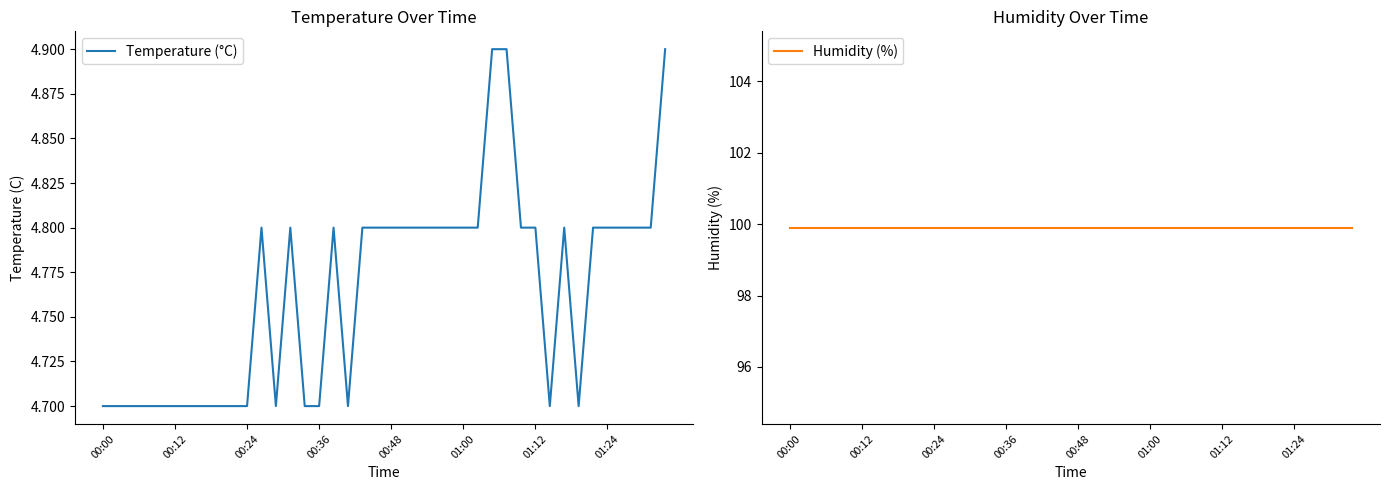

What is the highest value of the Humidity (%) series?

99.9